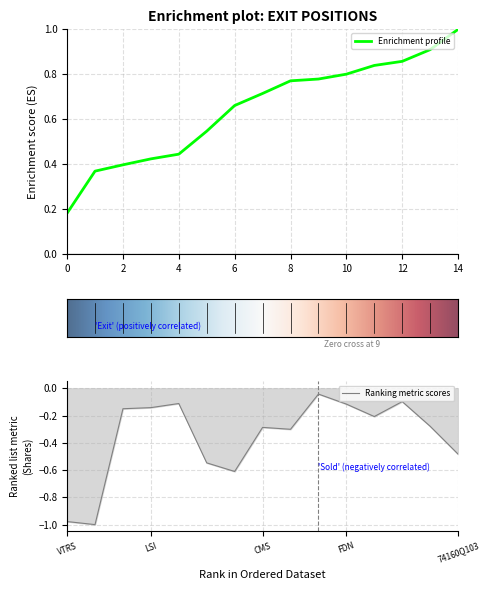

What is the average value?

-0.4